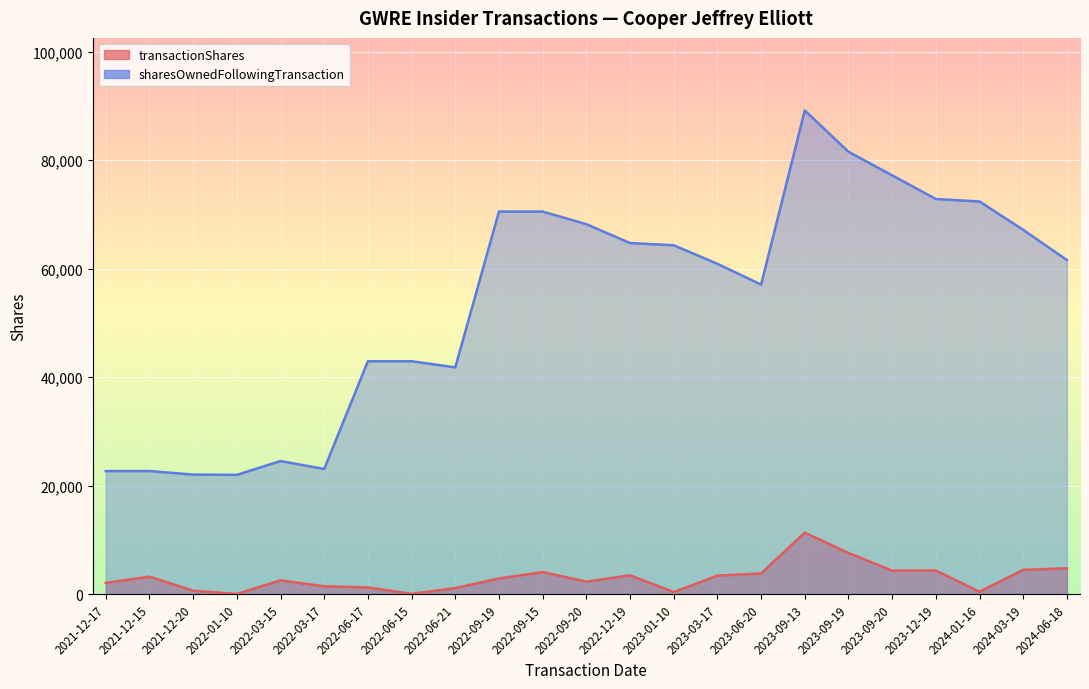

Rank the series at 2022-09-15 from highest to lowest value.

sharesOwnedFollowingTransaction, transactionShares